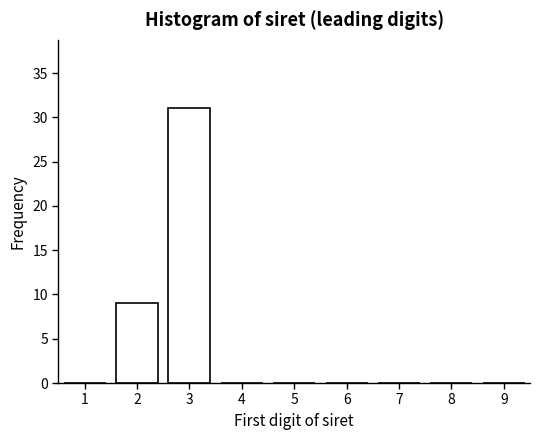

Reading right to left, extract all data points from this chart.

9=0	8=0	7=0	6=0	5=0	4=0	3=31	2=9	1=0